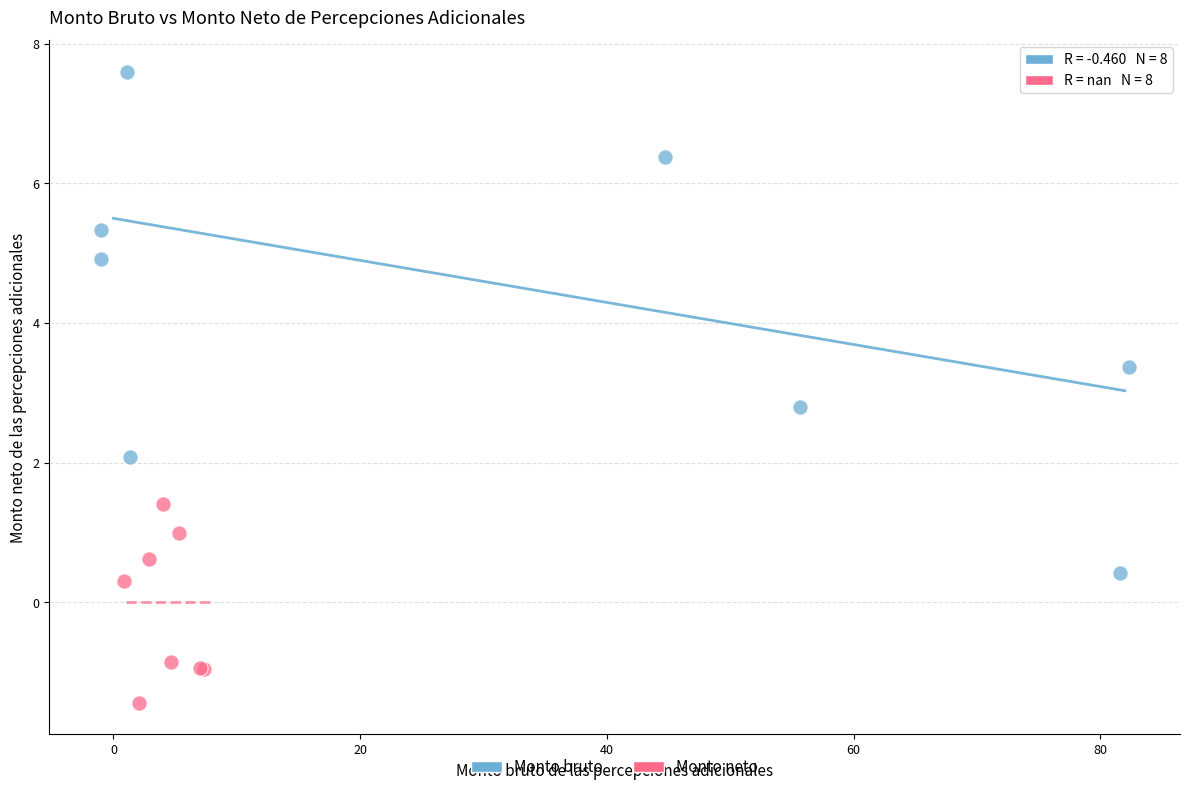

What are all the series names shown in the legend?

Monto bruto, Monto neto